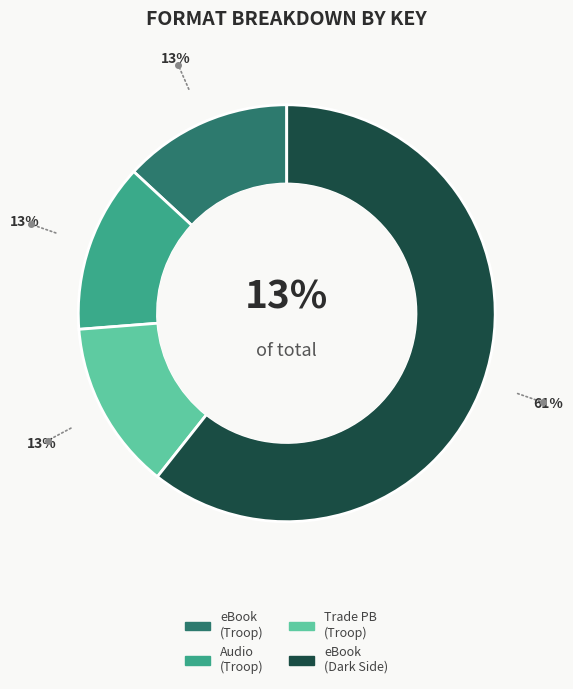

Which slice is the largest?

Dark Side eBook